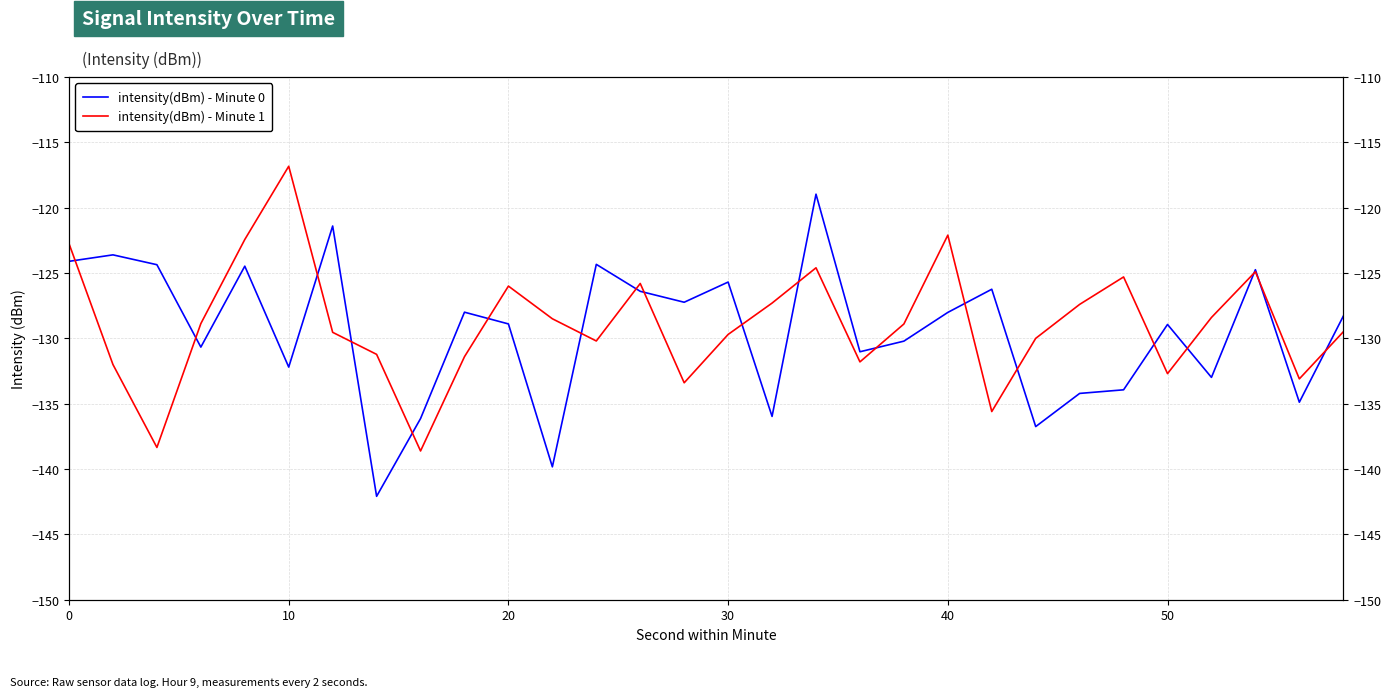

In intensity(dBm) - Minute 0, how many points are lower than both neighbors (excluding endpoints)?

10